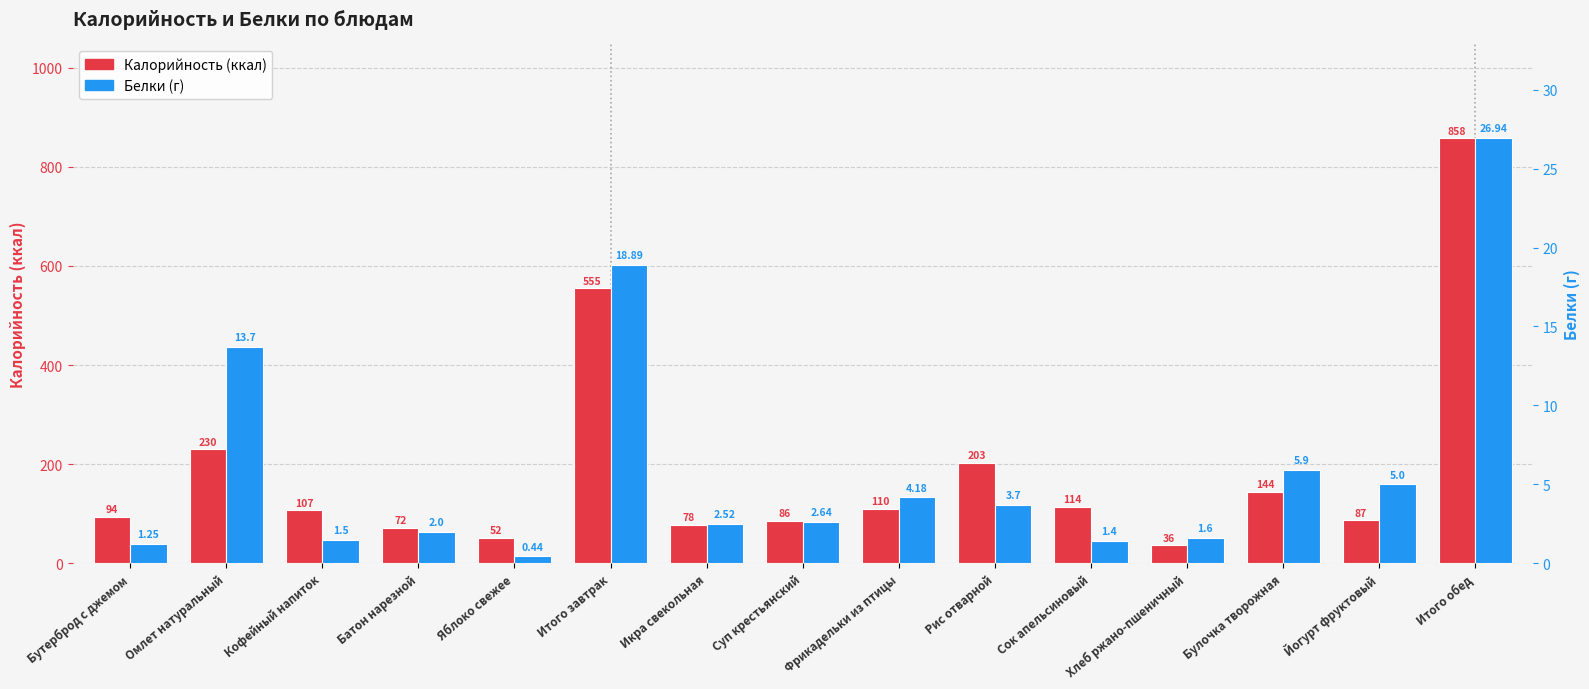

What is the spread (max minus min) of values at Рис отварной?

199.3